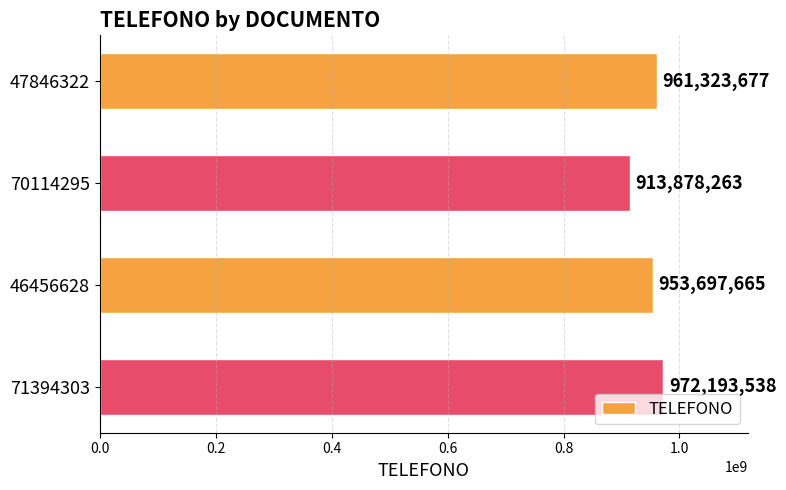

List the labels in order of value, largest first.

71394303, 47846322, 46456628, 70114295